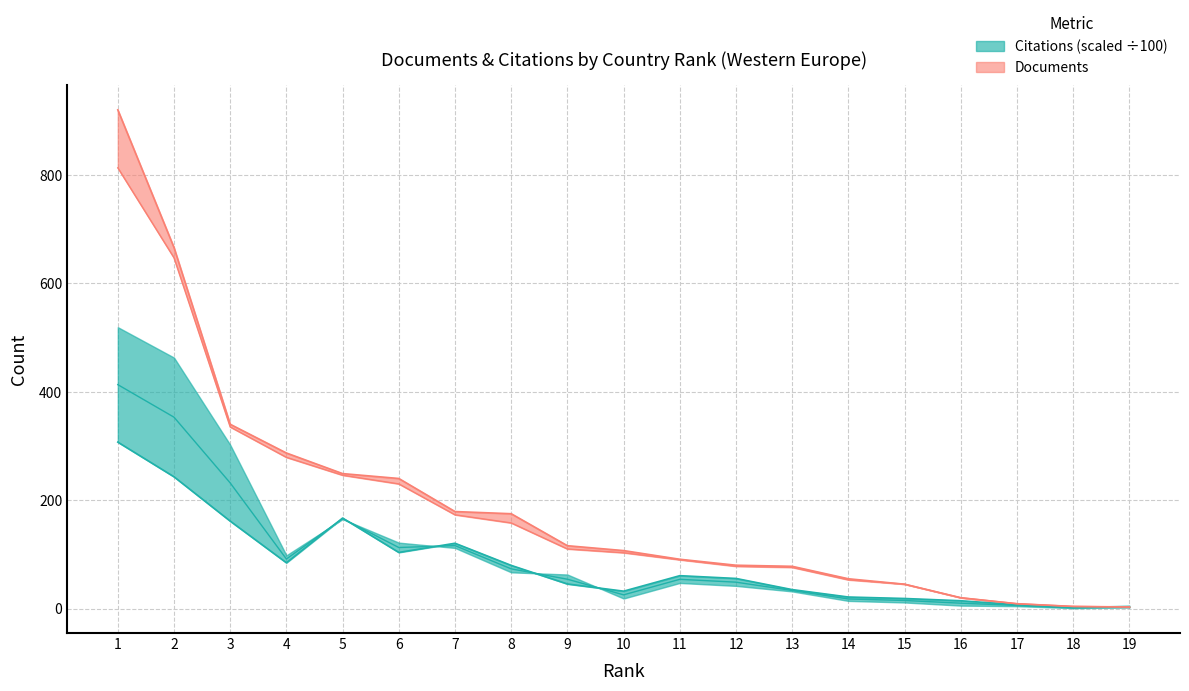

Reading left to right, transcribe all the data shown in this chart.

Documents: 920.0	666.0	340.0	287.0	249.0	240.0	179.0	175.0	116.0	107.0	91.0	80.0	78.0	55.0	45.0	20.0	9.0	4.0	3.0
Citable documents: 813.0	647.0	335.0	279.0	246.0	230.0	173.0	158.0	110.0	103.0	90.0	78.0	76.0	53.0	45.0	20.0	9.0	4.0	3.0
Citations: 307.1	243.1	161.4	84.5	167.0	103.6	120.5	79.7	45.4	32.2	60.7	55.6	35.0	21.4	18.6	14.5	7.1	1.9	4.0
Self-citations: 413.1	353.1	231.8	91.4	166.0	112.7	116.2	73.3	54.2	25.4	54.0	48.8	33.4	17.8	15.0	10.0	5.8	1.4	3.0